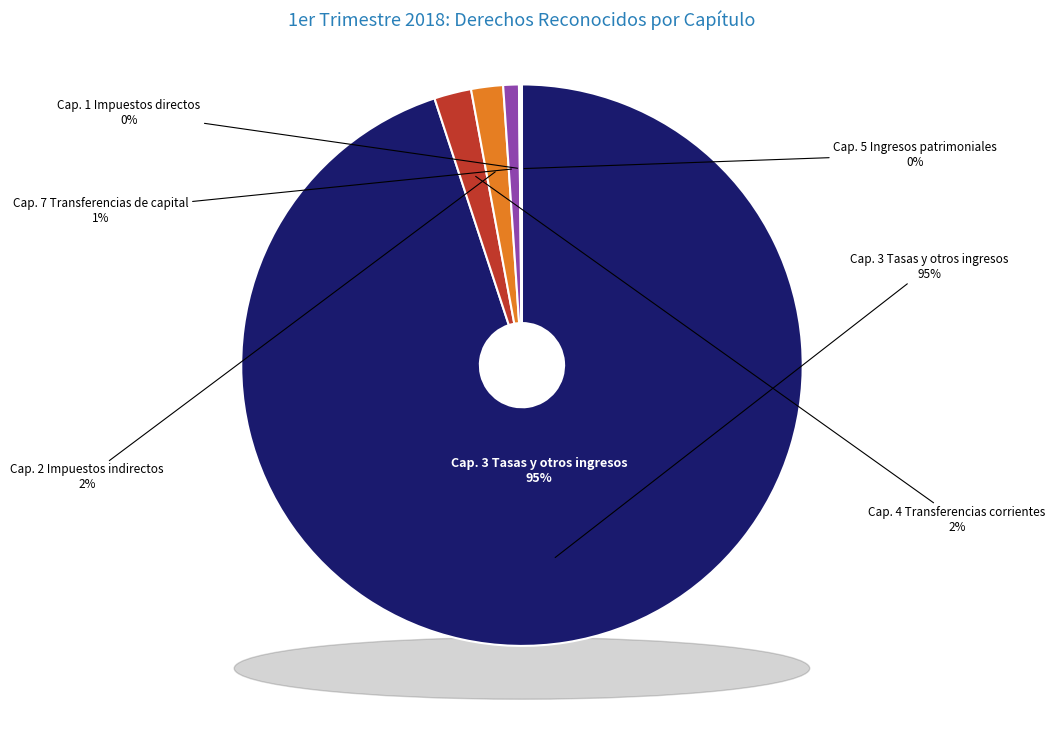

Count the number of slices in the pie.

6